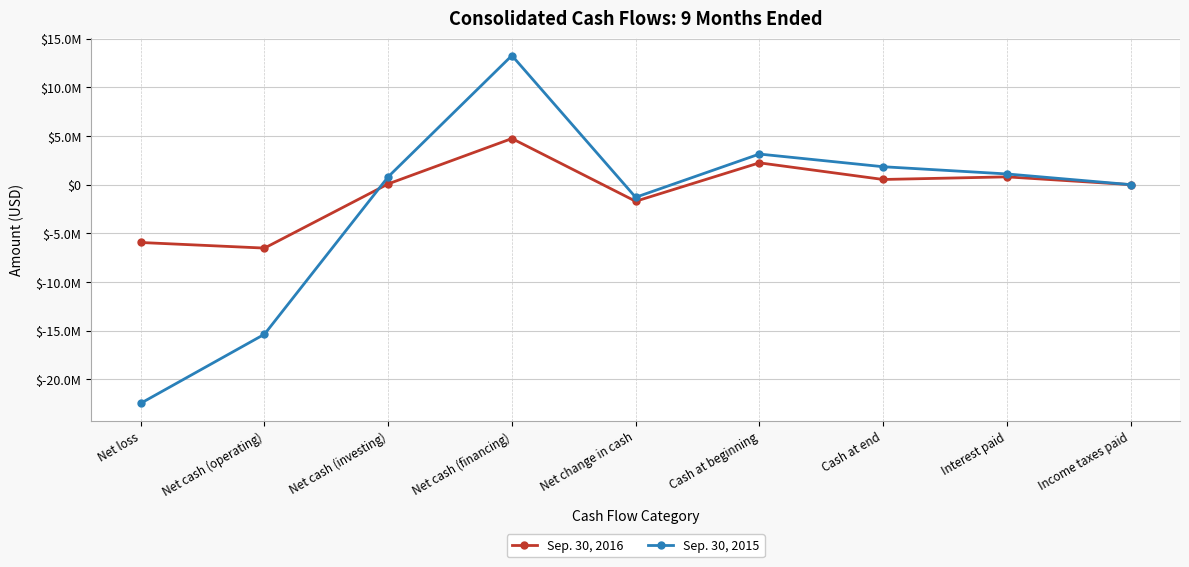

How many interior local peaks does the Sep. 30, 2015 series have?

2